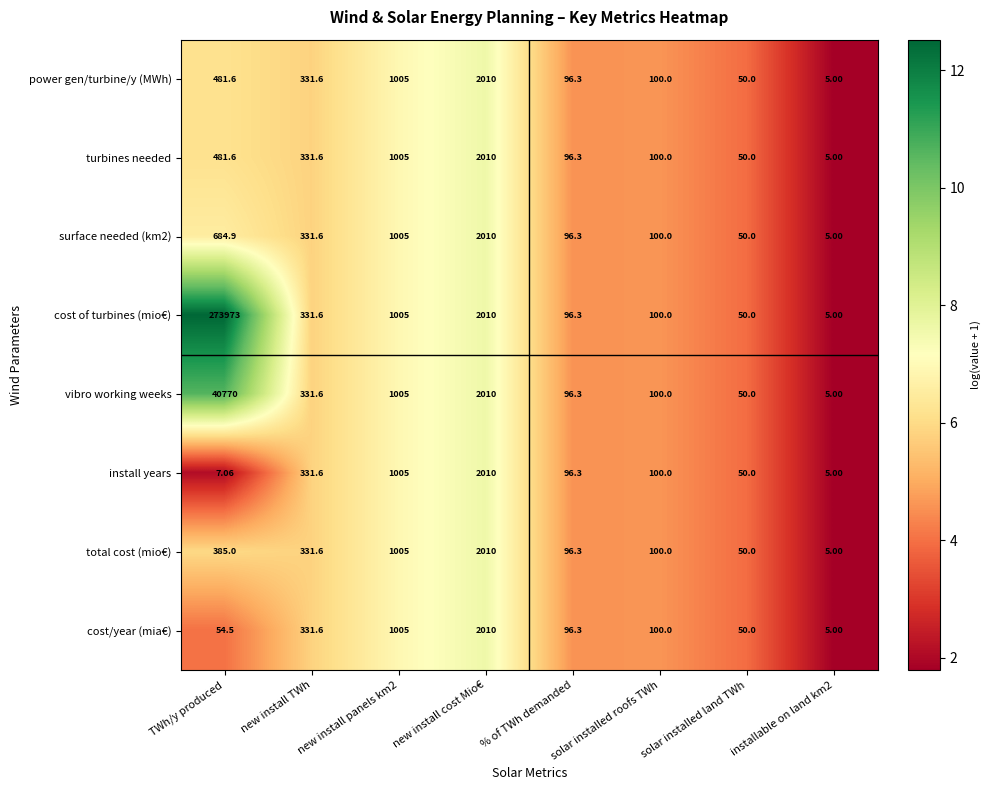

Which label corresponds to the largest value in the chart?

TWh/y produced